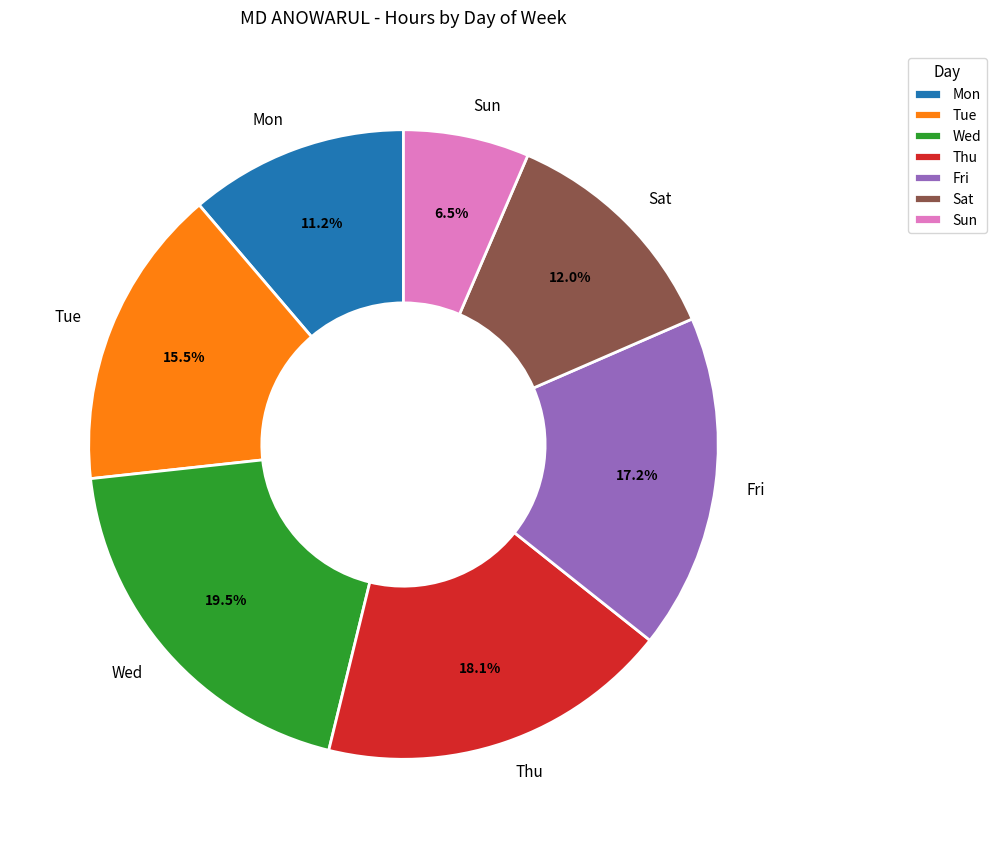

Rank the categories by value from lowest to highest.

Sun, Mon, Sat, Tue, Fri, Thu, Wed